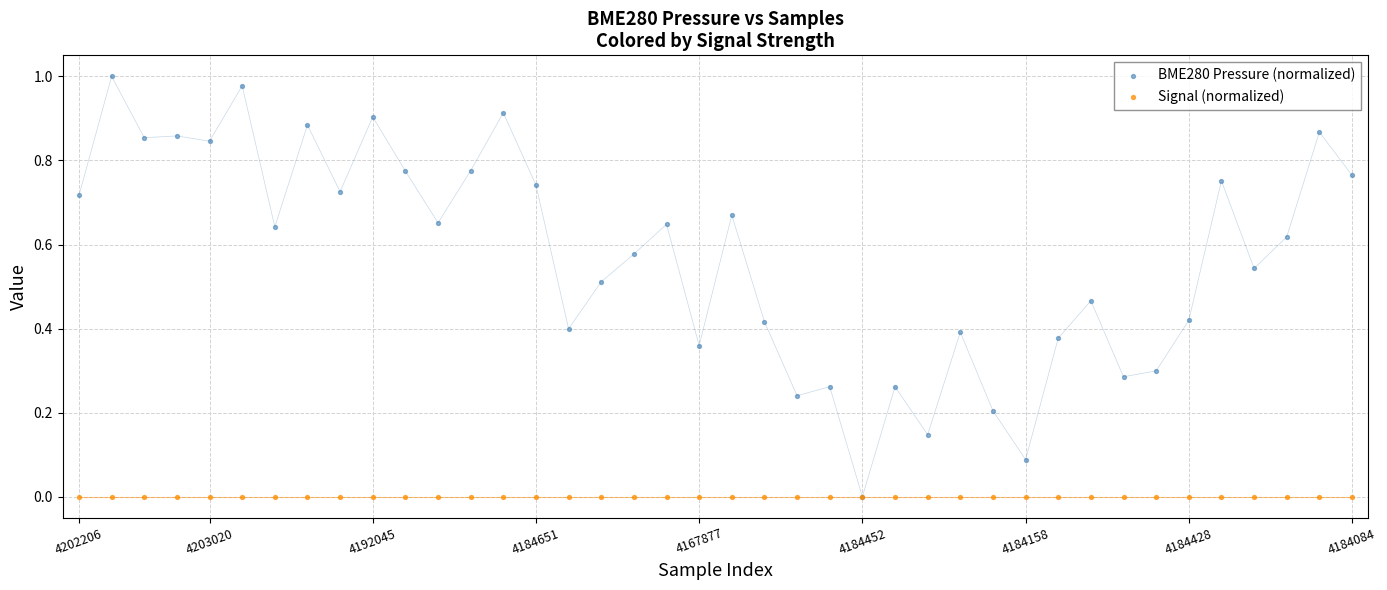

What are all the series names shown in the legend?

BME280 Pressure (normalized), Signal (normalized)